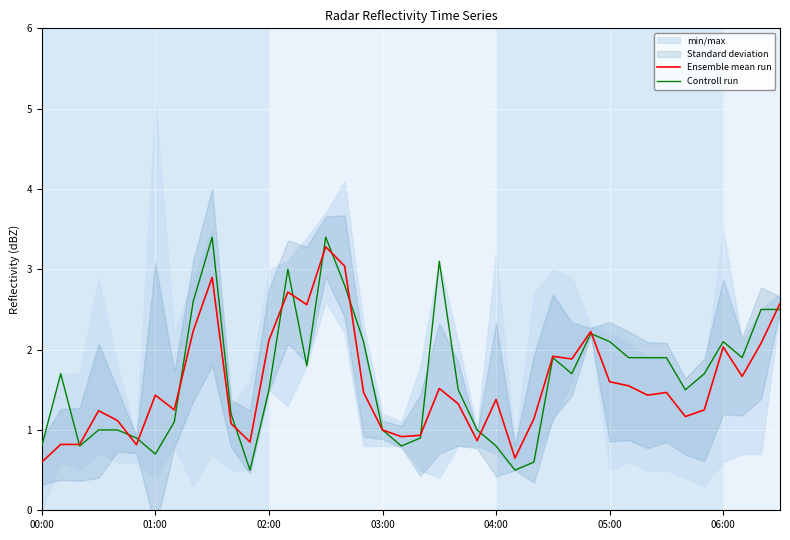

Where is Controll run nearest to the value 1?

03:00